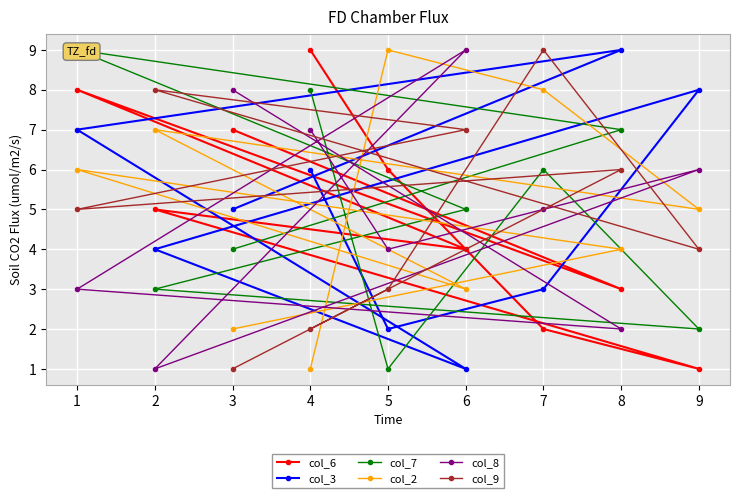

The value of col_3 at 8 is 14. True or false?

False